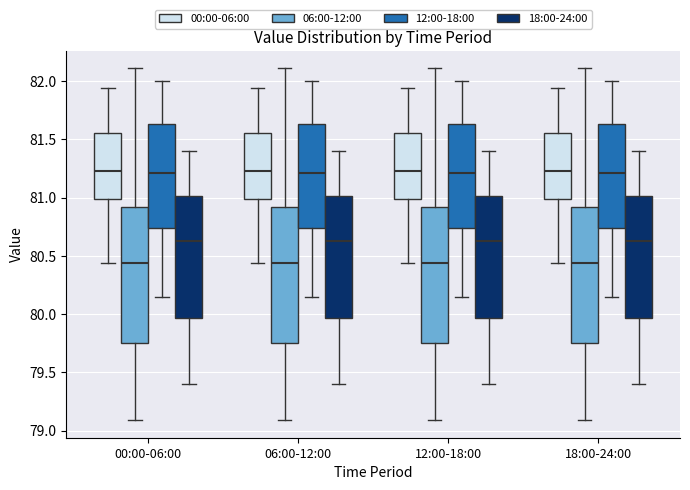

Where does the upper whisker of the box for 06:00-12:00 (18:00-24:00) end on the y-axis? The values are not printed on the chart, so give them approximately, as read against the axis.

81.40